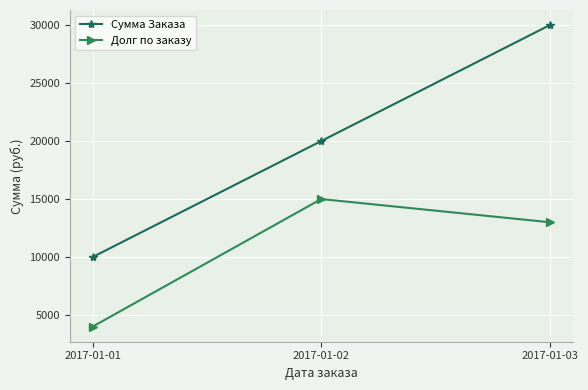

At which label does Долг по заказу first exceed 13000?

2017-01-02